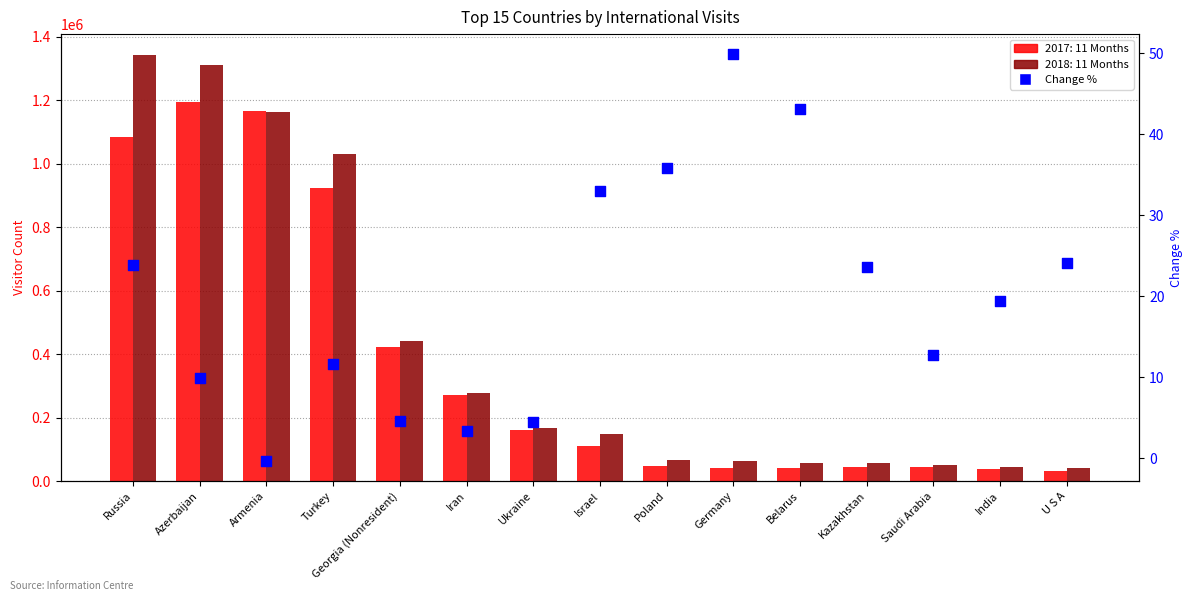

What is the change in value from Azerbaijan to Saudi Arabia?

+2.9